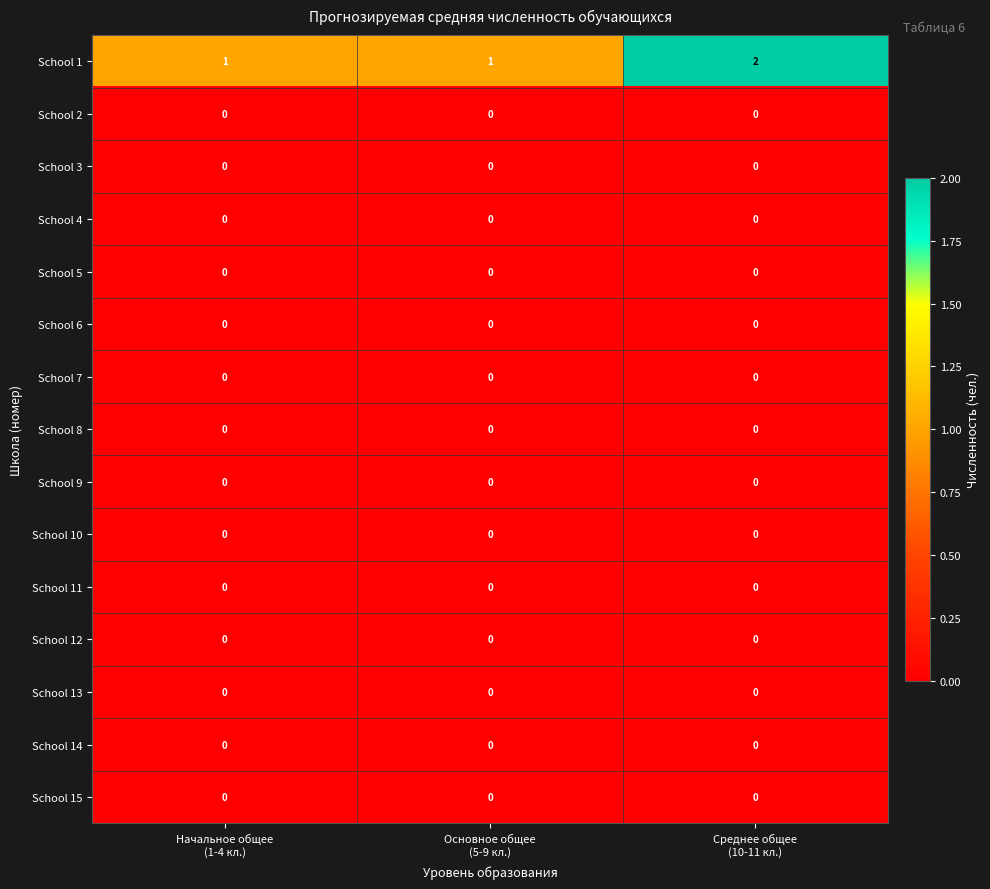

Which series has the largest range (max minus min)?

School 1